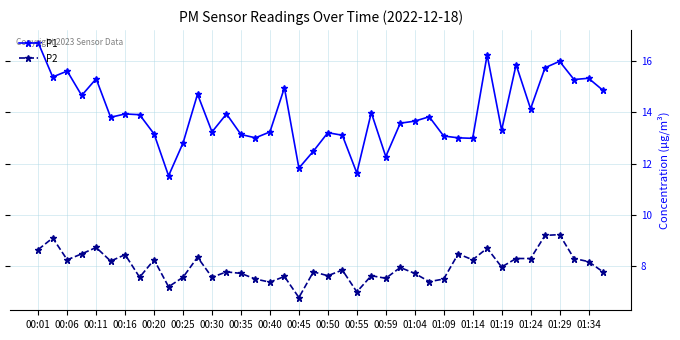

Rank the series by their maximum value, from lowest to highest.

P2, P1